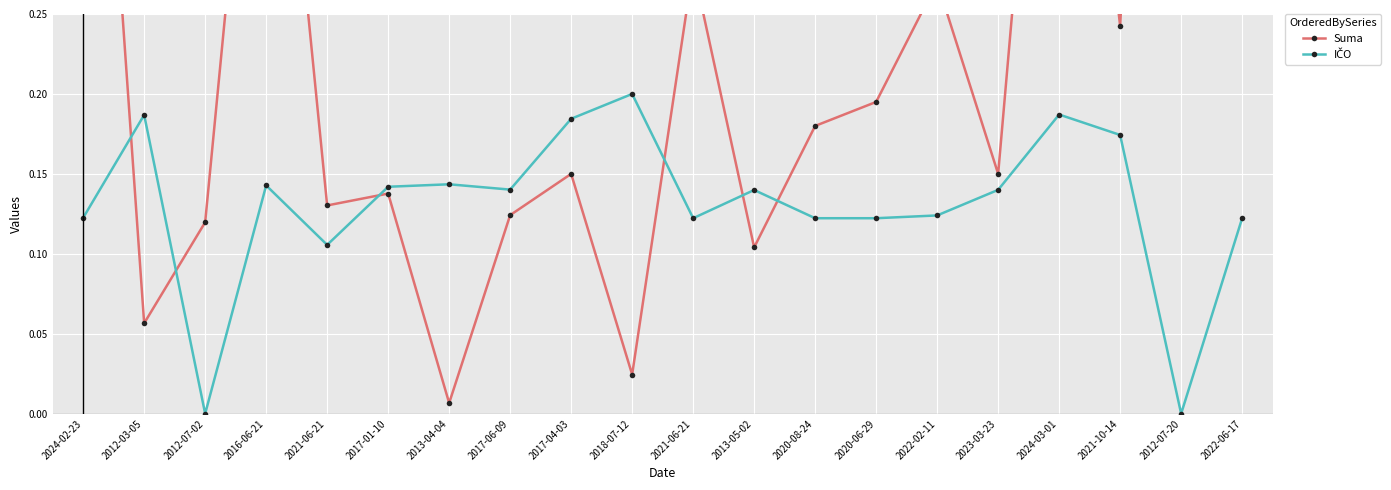

How many IČO values are between 0 and 1?

20